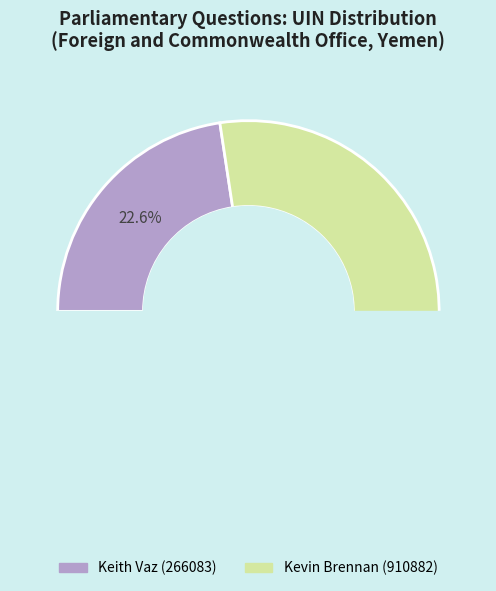

To the nearest percent, what is the difference between the largest and smallest slice percentages?

55%